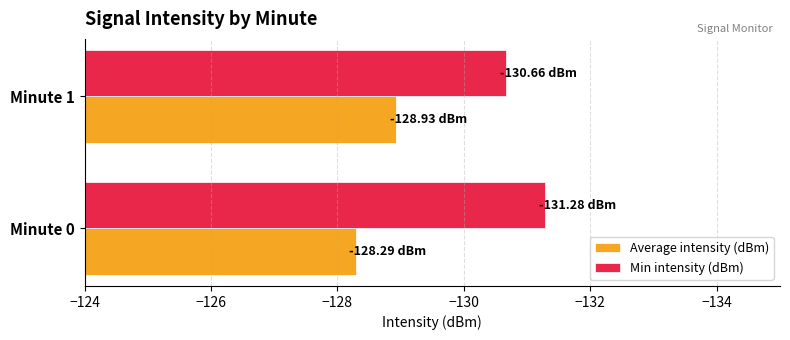

What is the spread (max minus min) of values at Minute 0?

3.0